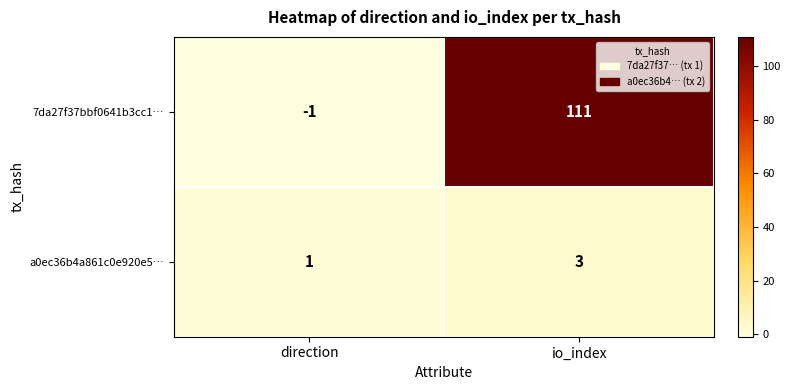

Reading right to left, extract all data points from this chart.

7da27f37bbf0641b3cc1…: 111	-1
a0ec36b4a861c0e920e5…: 3	1